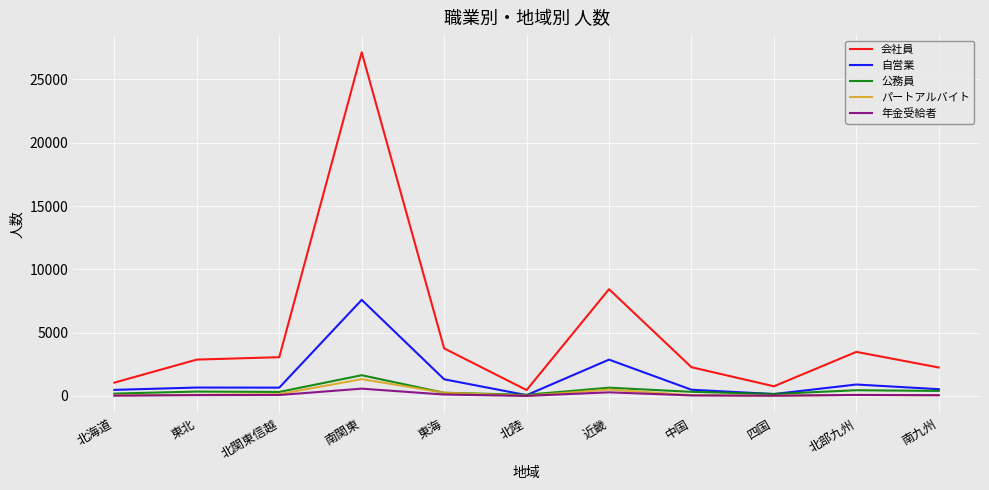

Does the chart display data point markers on the line(s)?

No